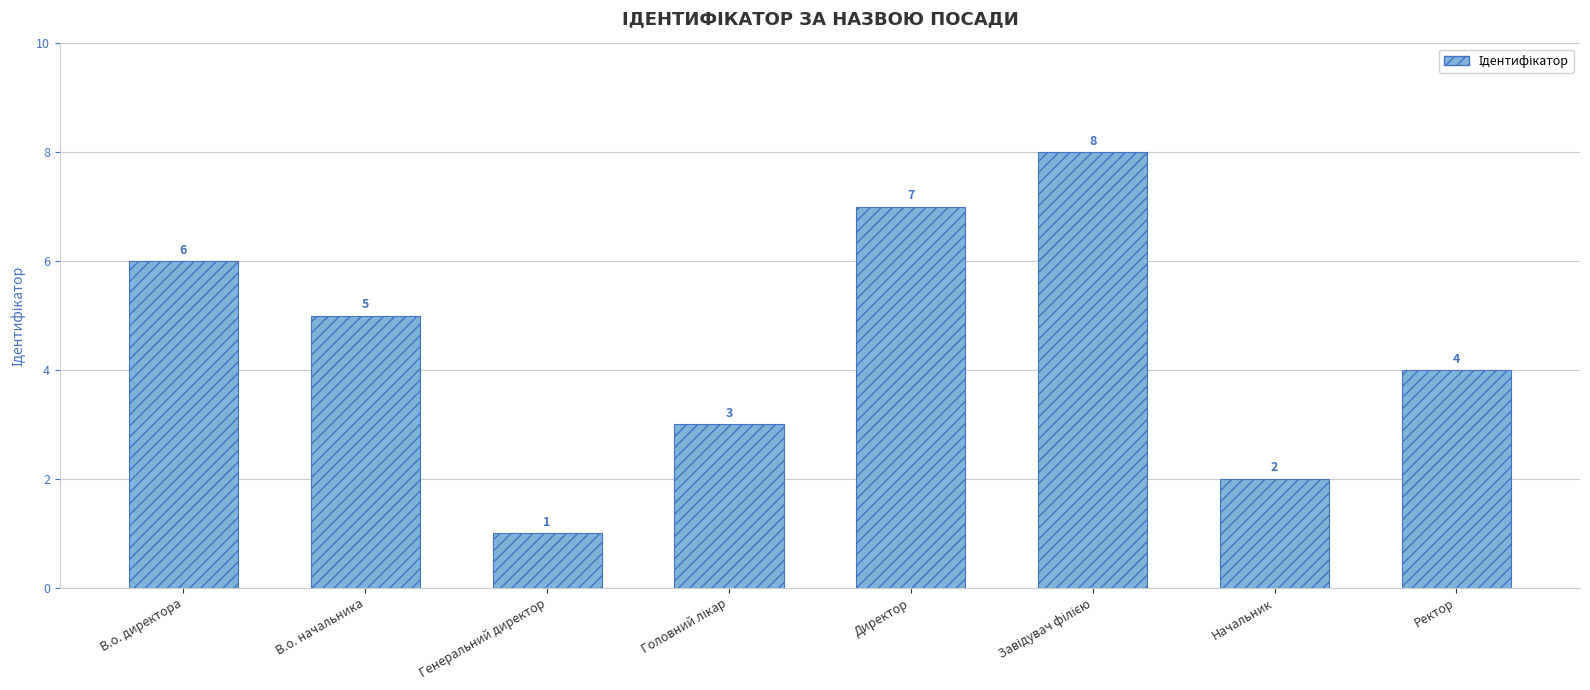

At which label does the data first exceed 5?

В.о. директора